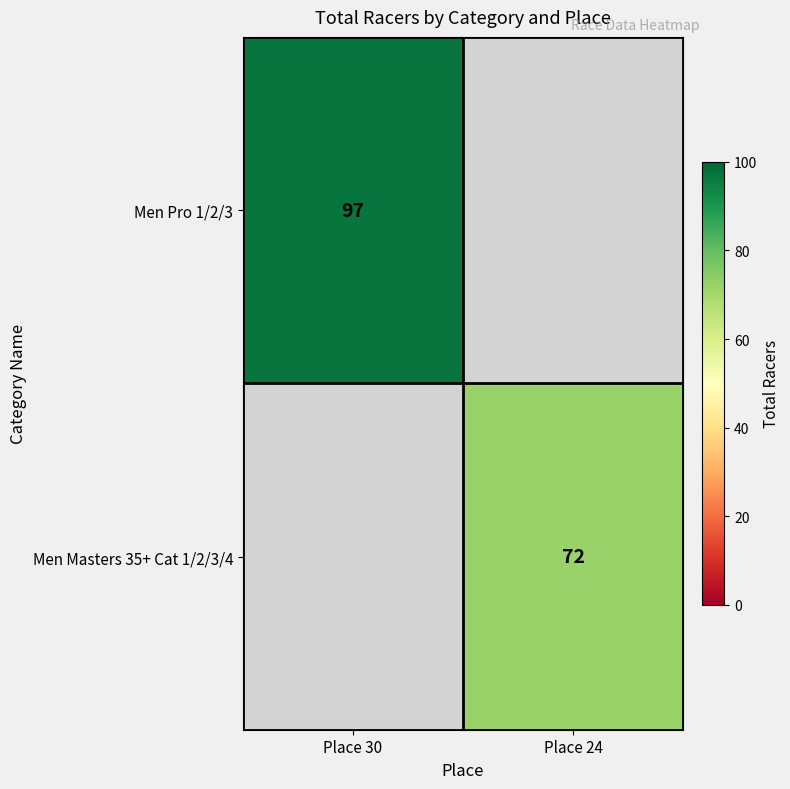

Count the number of data series in this chart.

2